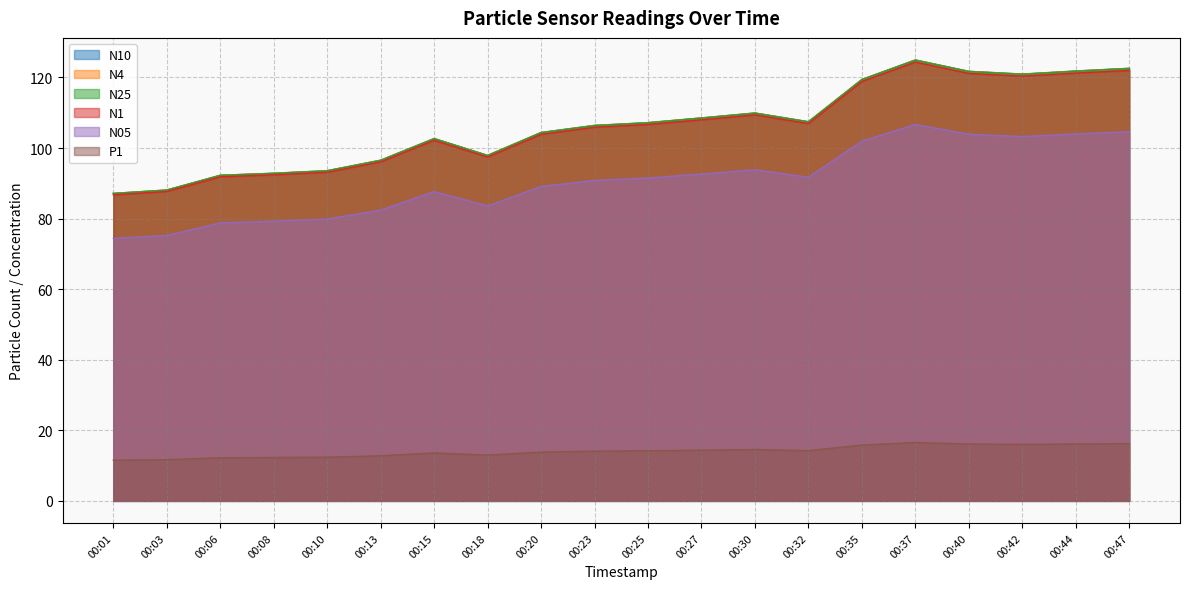

True or false: N10 and P1 intersect in this chart.

False